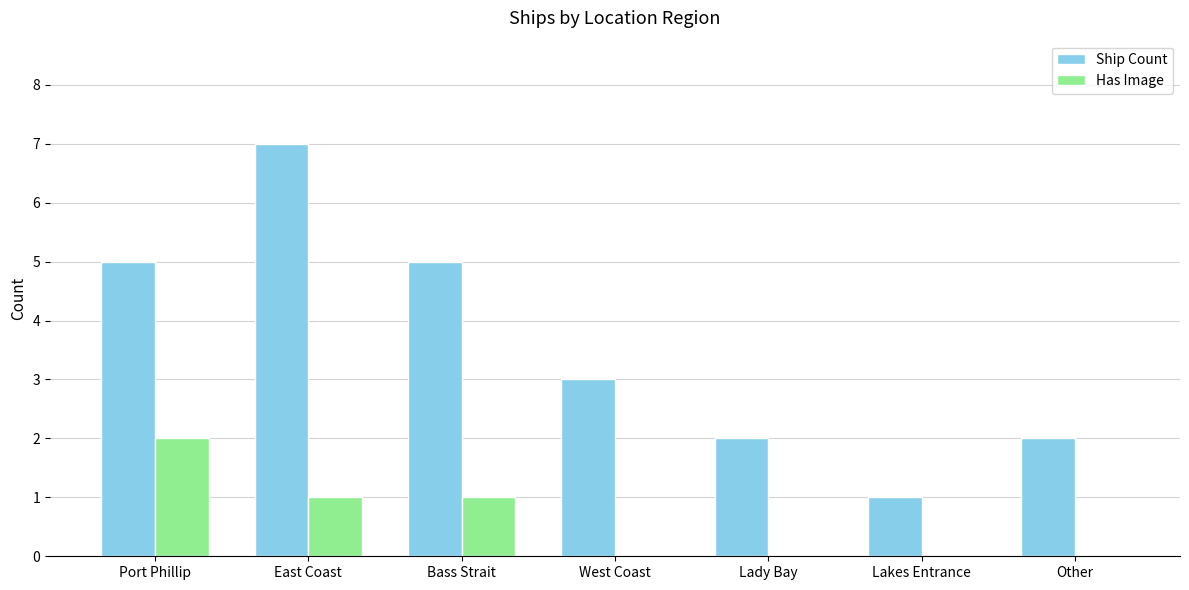

What is the approximate value of Ship Count at East Coast?

7